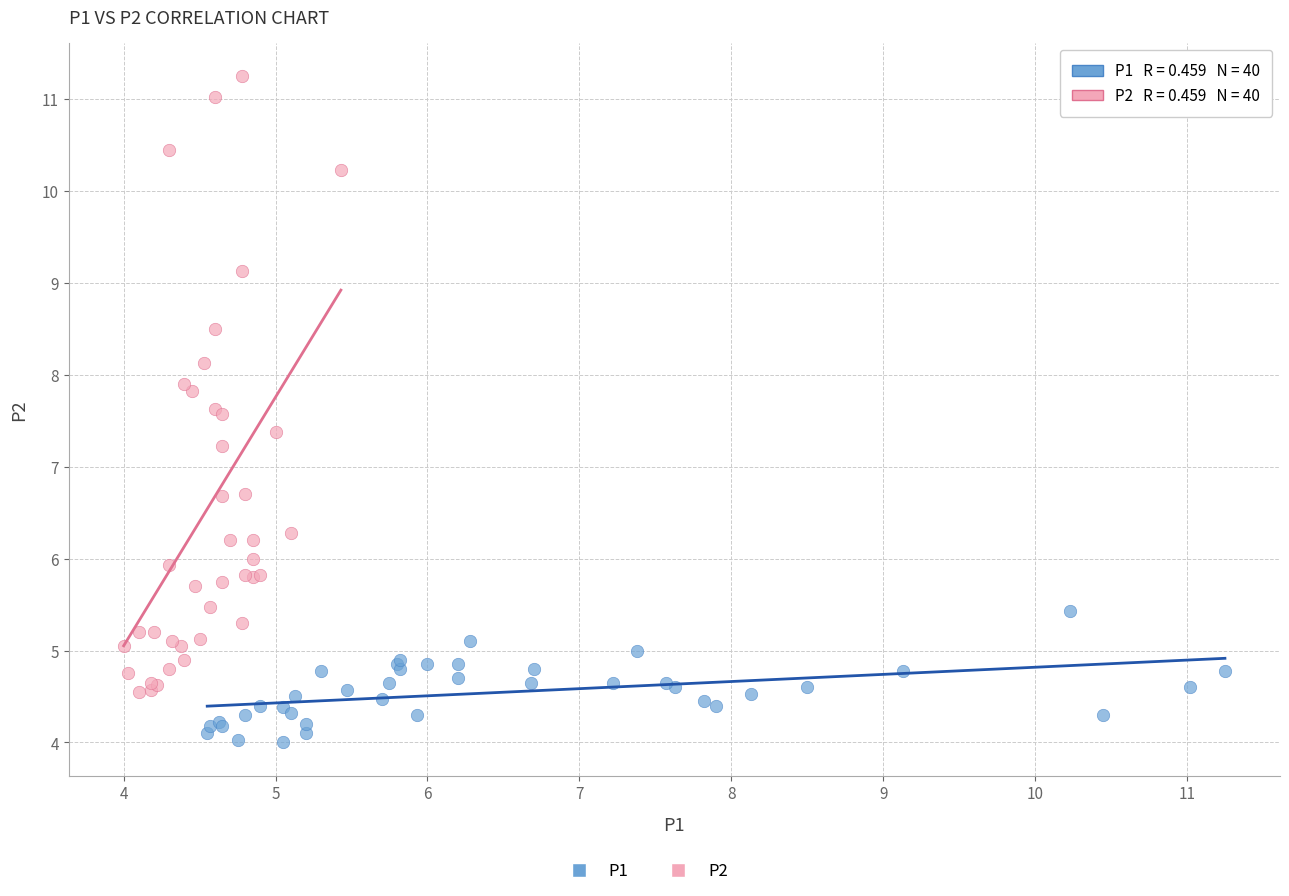

Which series reaches the maximum Y coordinate?

P2